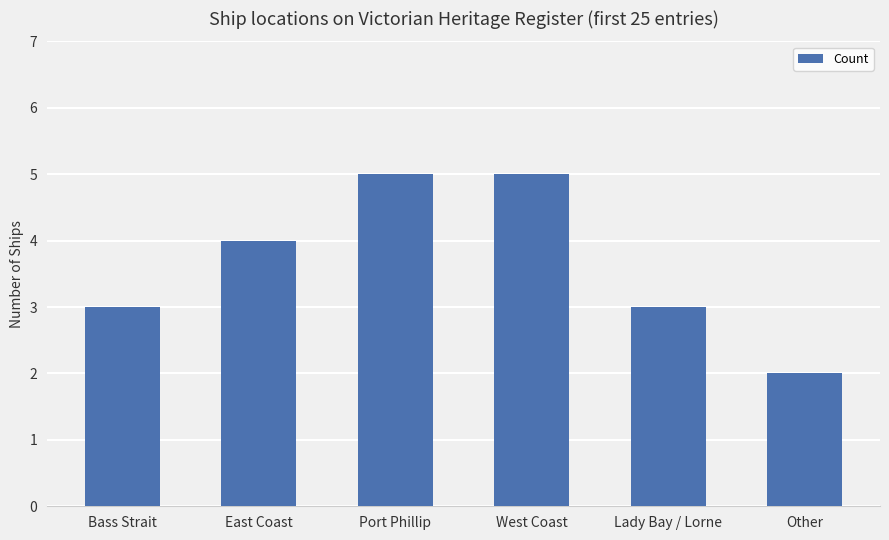

How many distinct data groups are displayed?

1